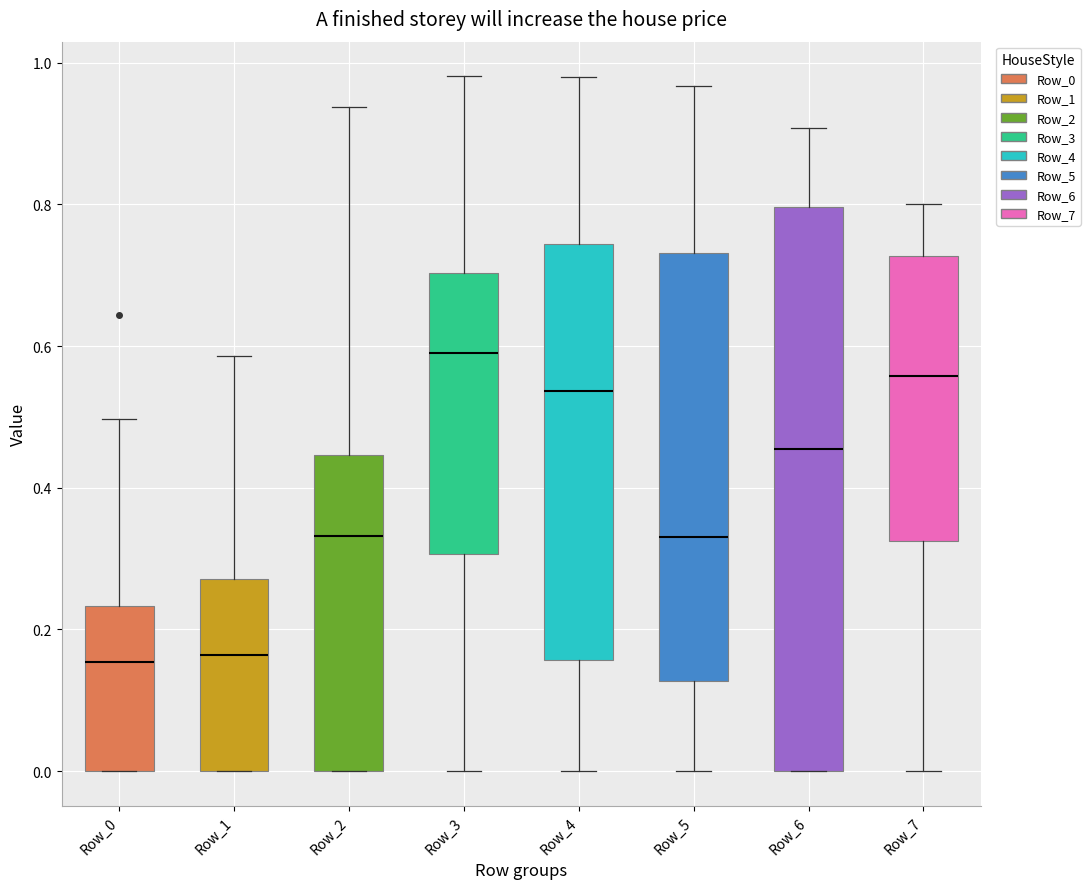

Comparing the boxes themselves (not the whiskers), which one is the tallest?

Row_6